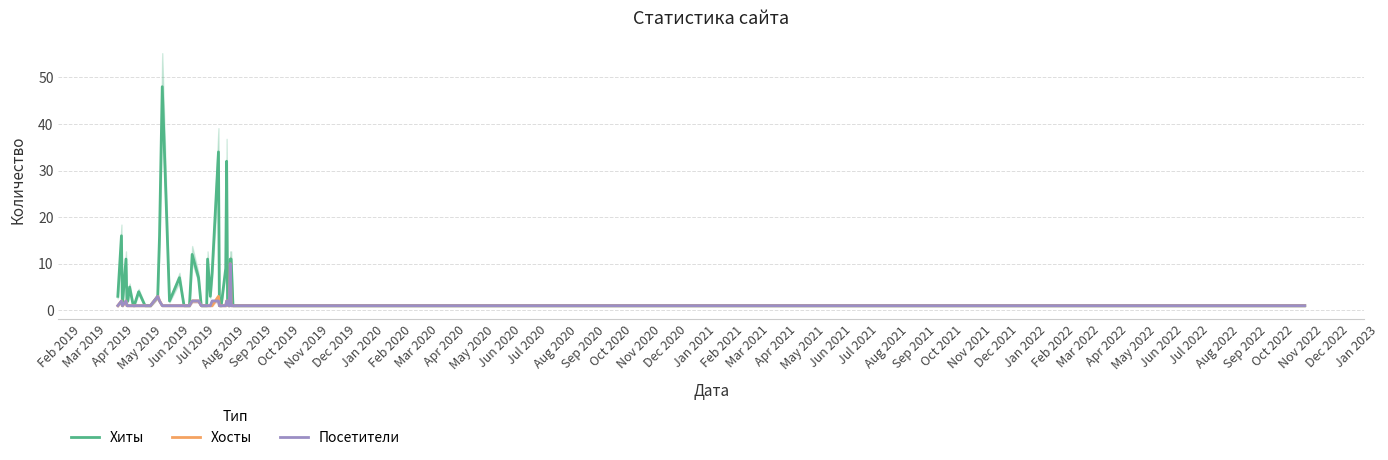

How many Посетители values are between 1 and 2?

38